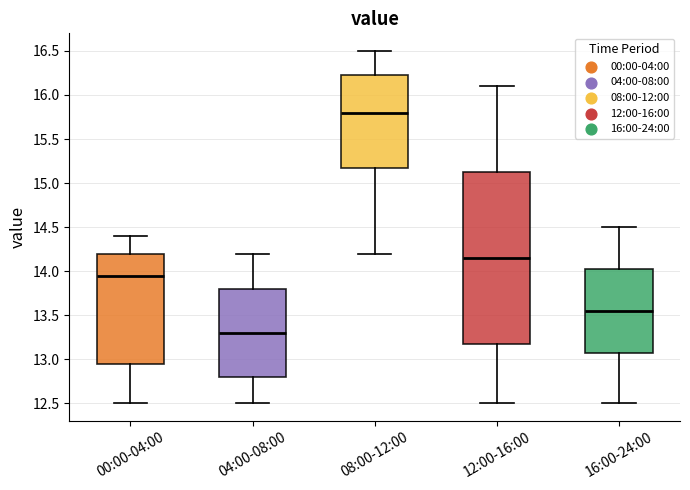

Which box is the tallest, from its lower edge to its upper edge?

12:00-16:00